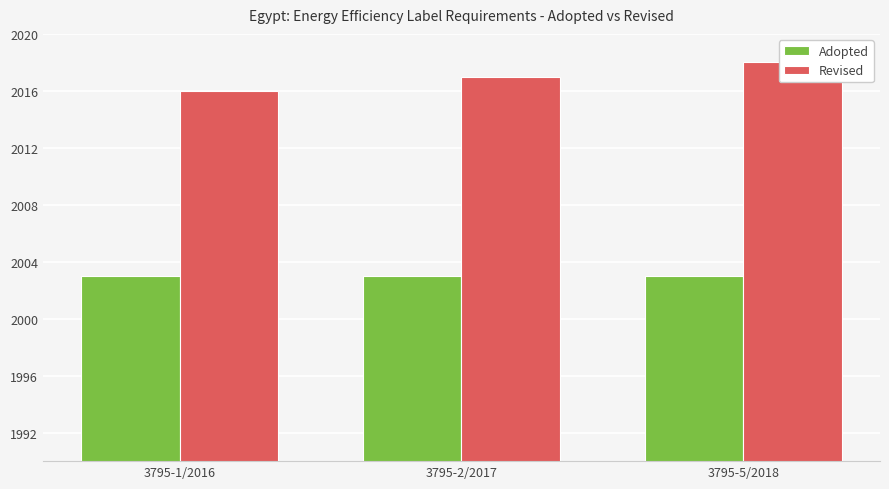

What is the sum of all Revised values?

6051